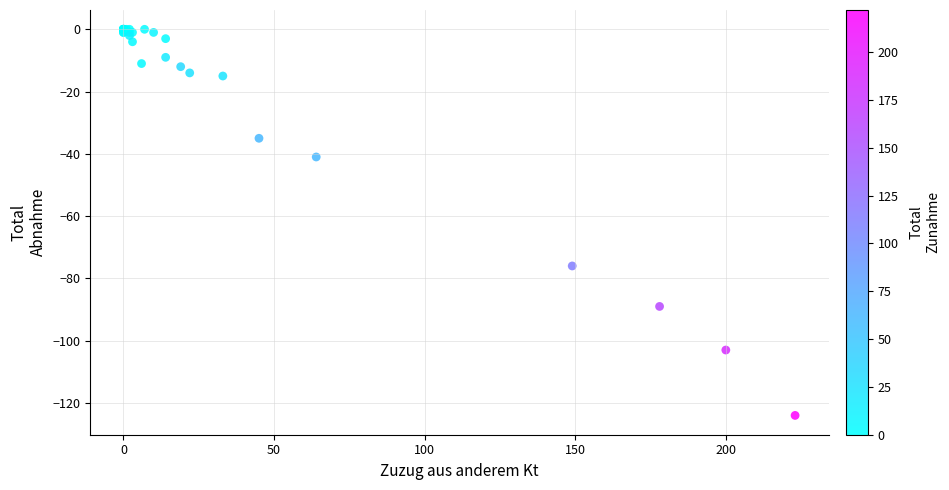

What Y value in the scatter plot is closest to -62?

-76